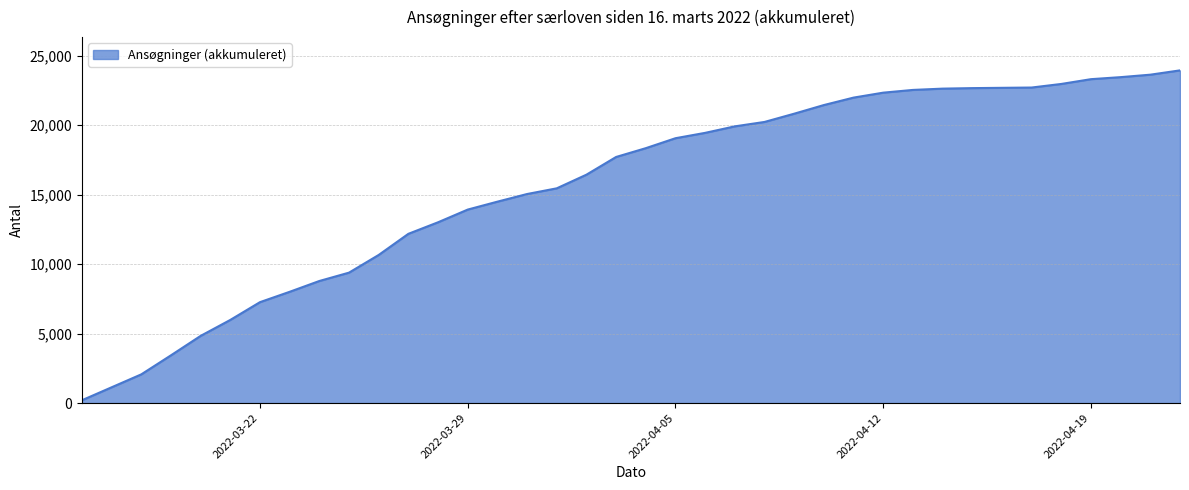

How many lines are shown in the chart?

1